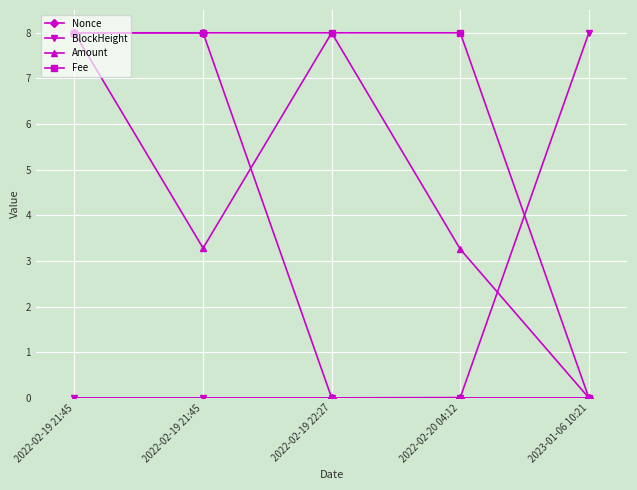

Which series has the largest range (max minus min)?

Nonce